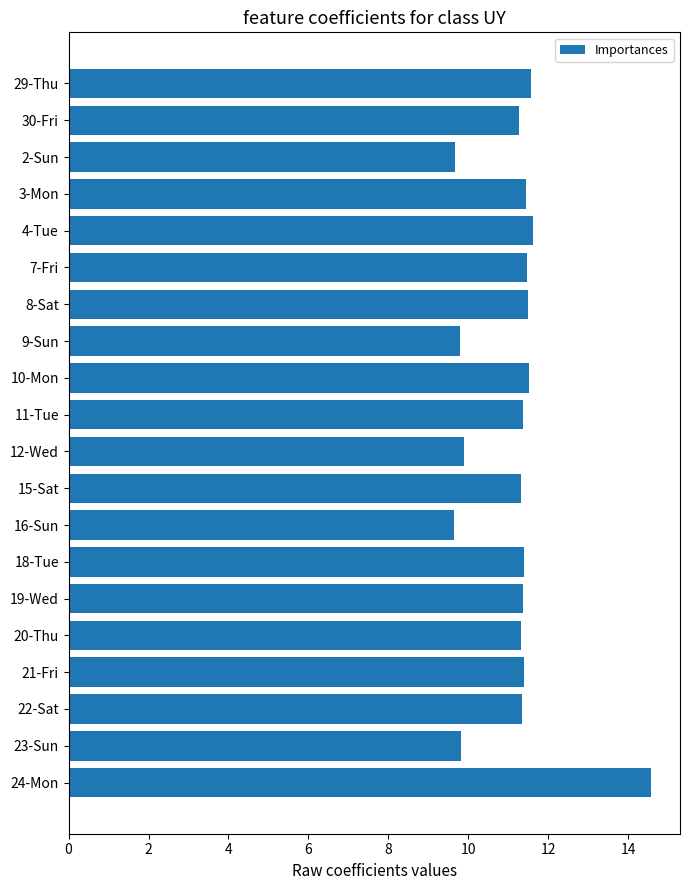

What is the approximate value at 21-Fri?

11.4